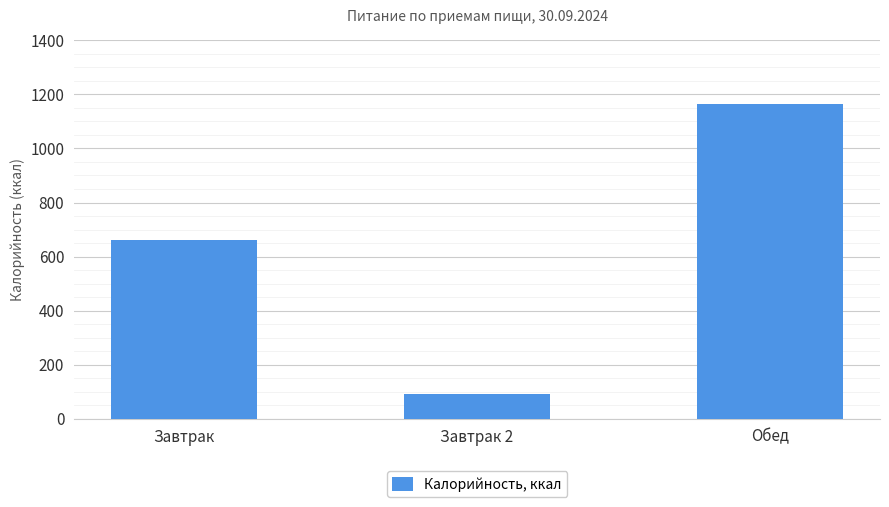

List the labels in order of value, smallest first.

Завтрак 2, Завтрак, Обед